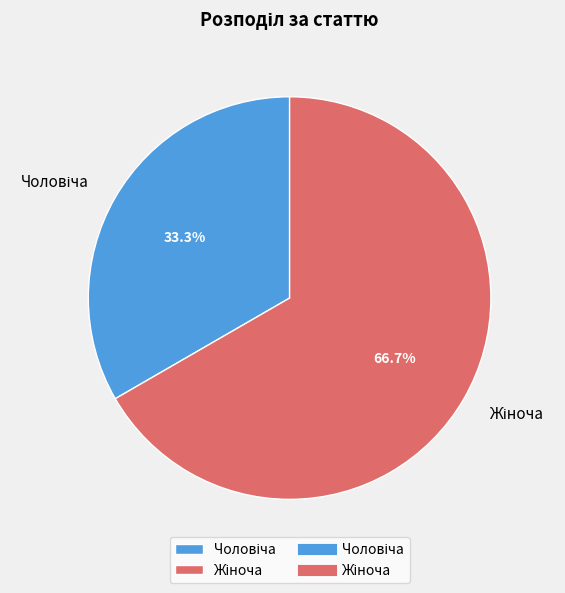

Is there any slice that represents more than half of the pie?

Yes